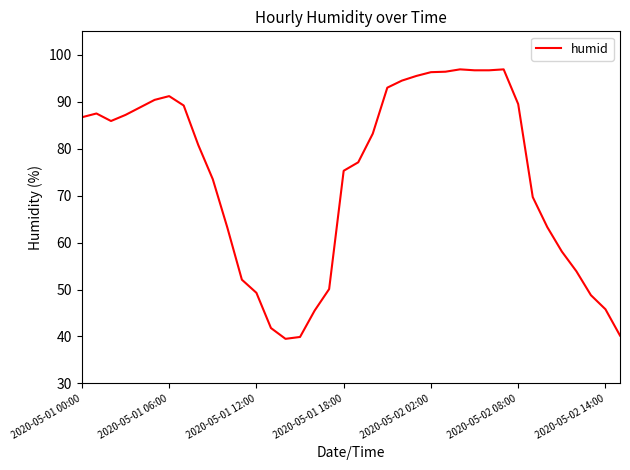

What is the difference between the maximum and minimum values?

57.4